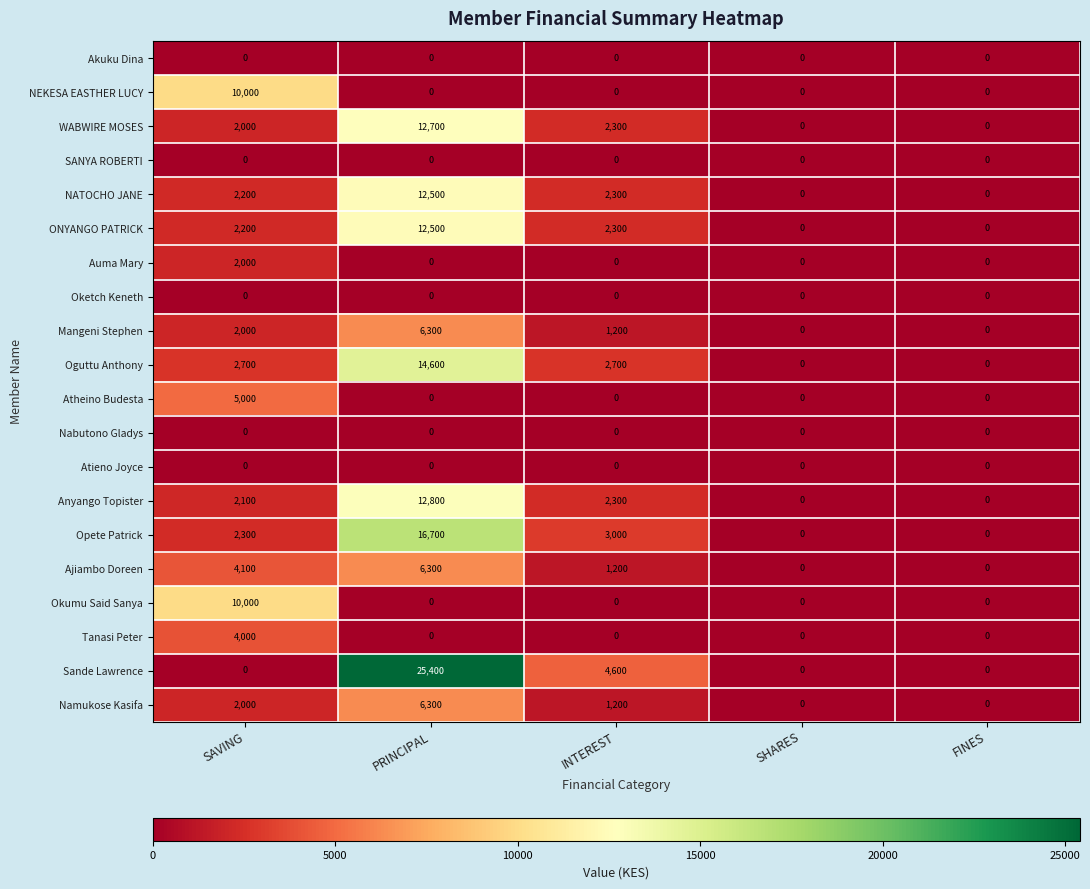

How many data points does each series have?

5